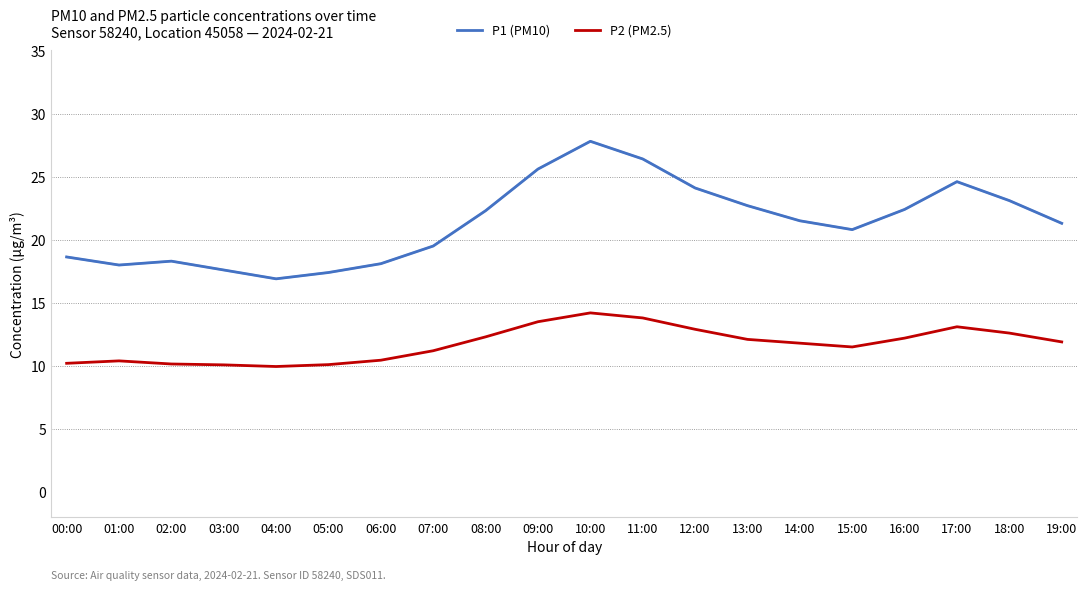

What is the difference between the second highest and minimum values in the P1 (PM10) series?

9.5